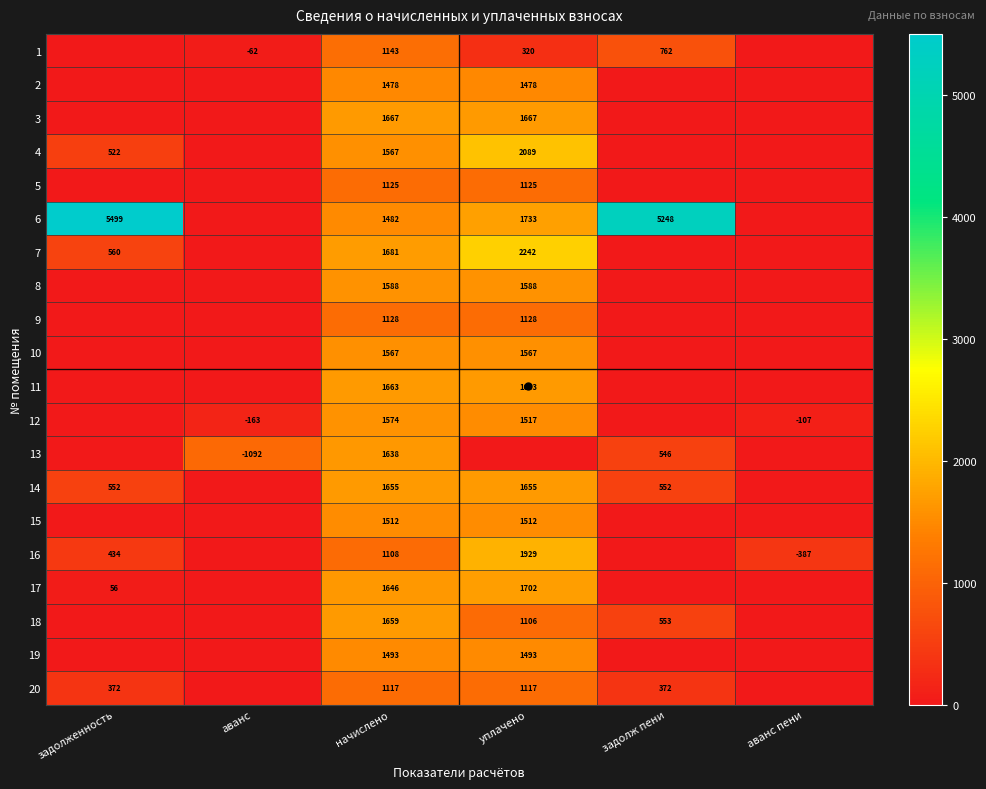

True or false: 7 has a value of 1681 at начислено.

True